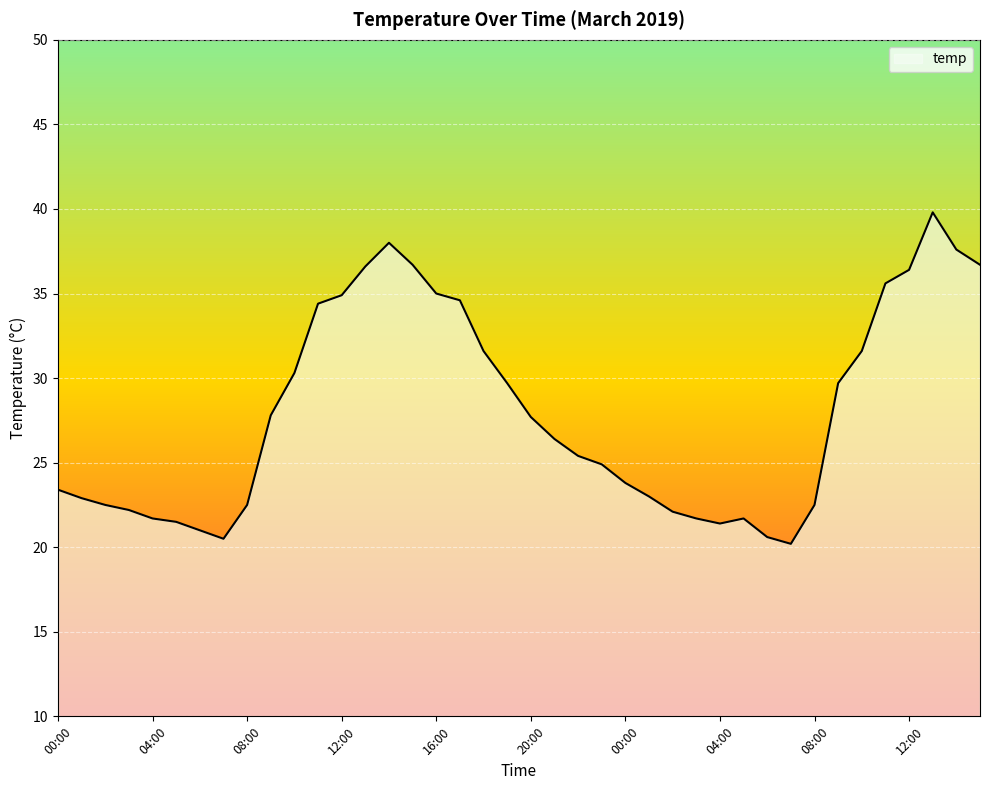

What is the smallest value displayed?

20.2